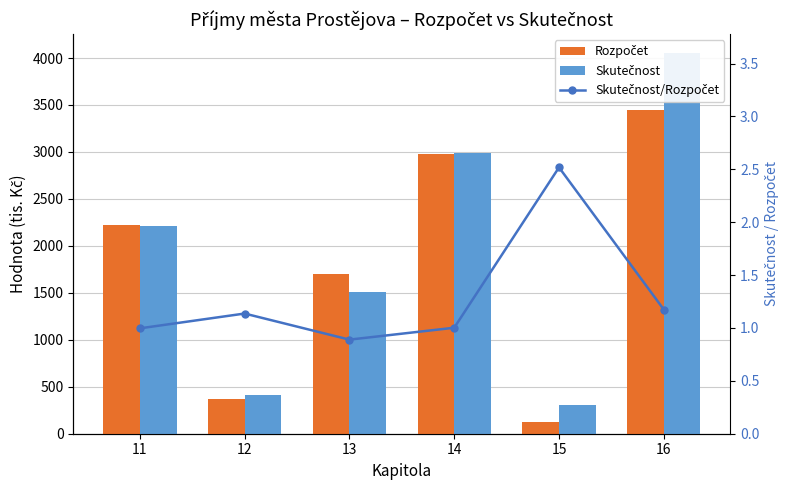

What is the sum of all Rozpočet values?

10839.9